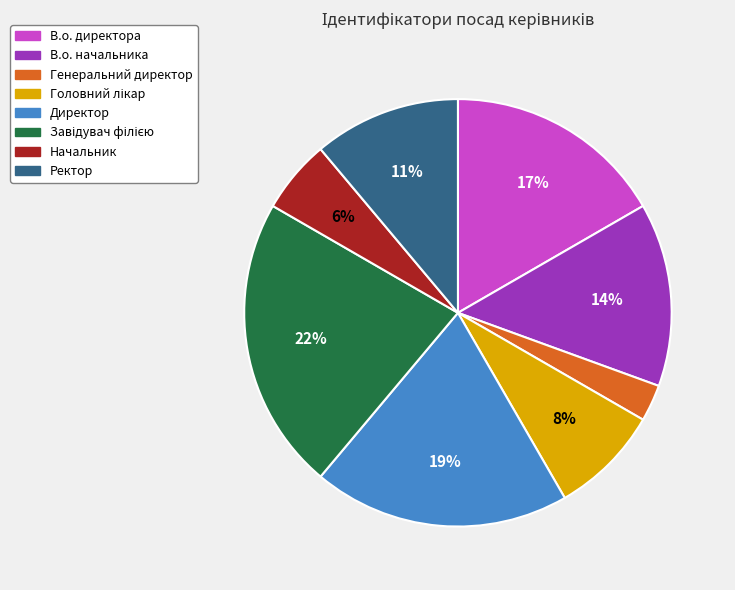

Is the sum of В.о. директора and Директор greater than half?

No